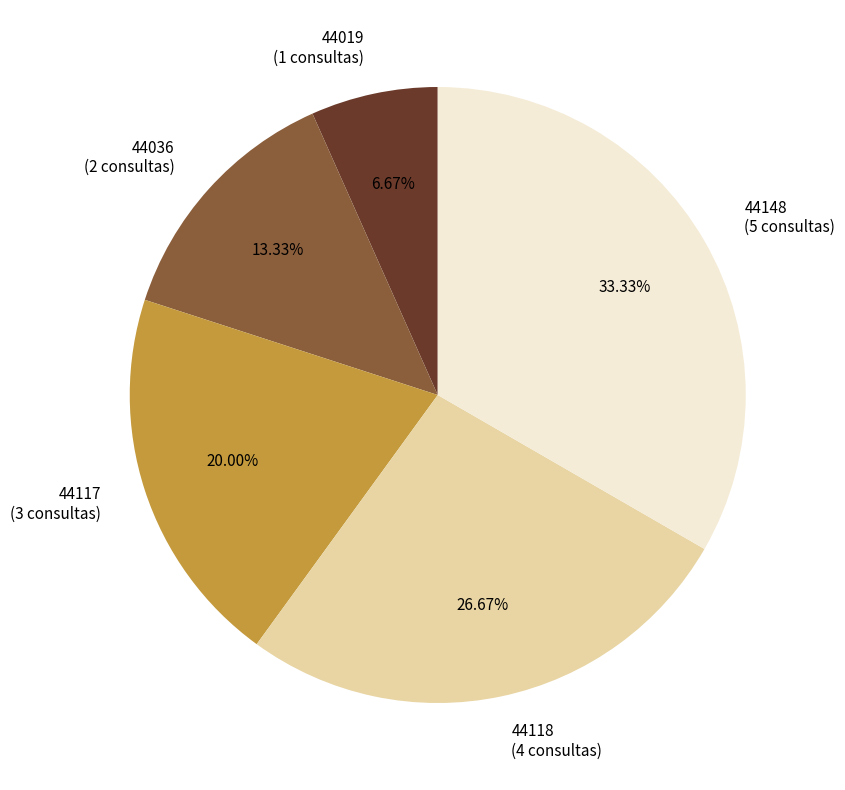

What percentage is NOT represented by 44036?

86.7%